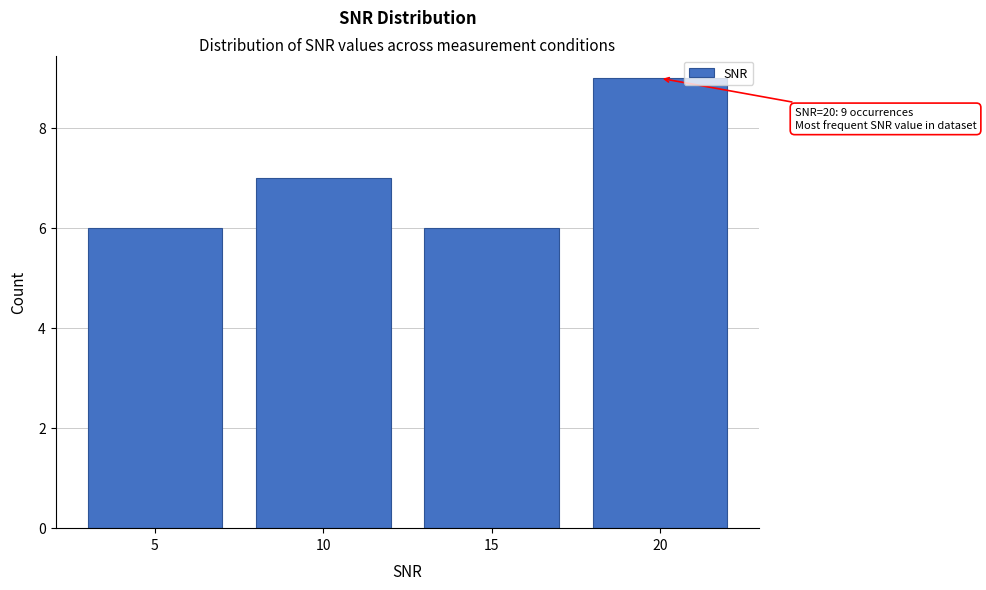

Reading left to right, extract all data points from this chart.

6	7	6	9